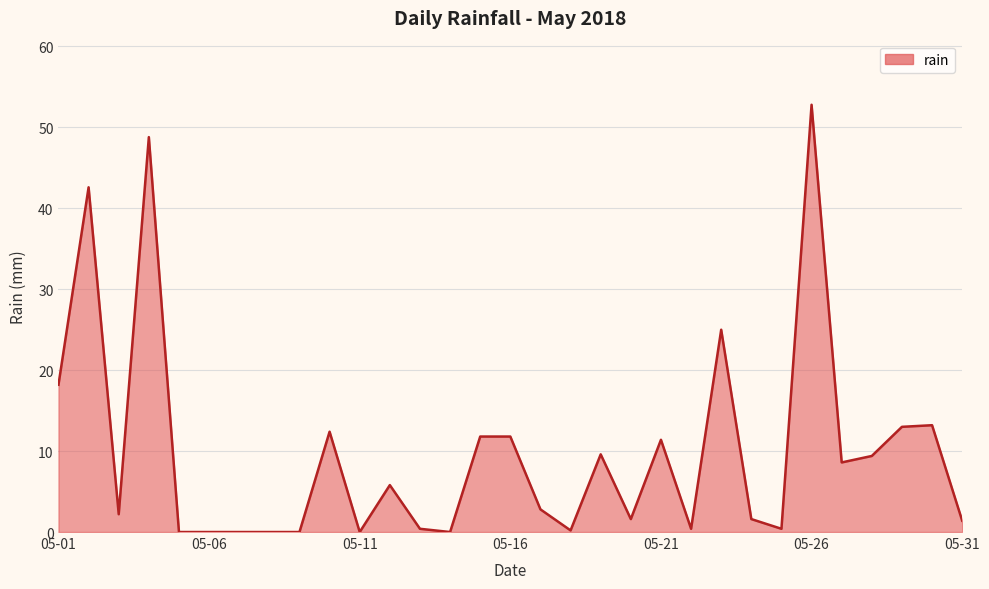

What is the sum of all values?

305.4